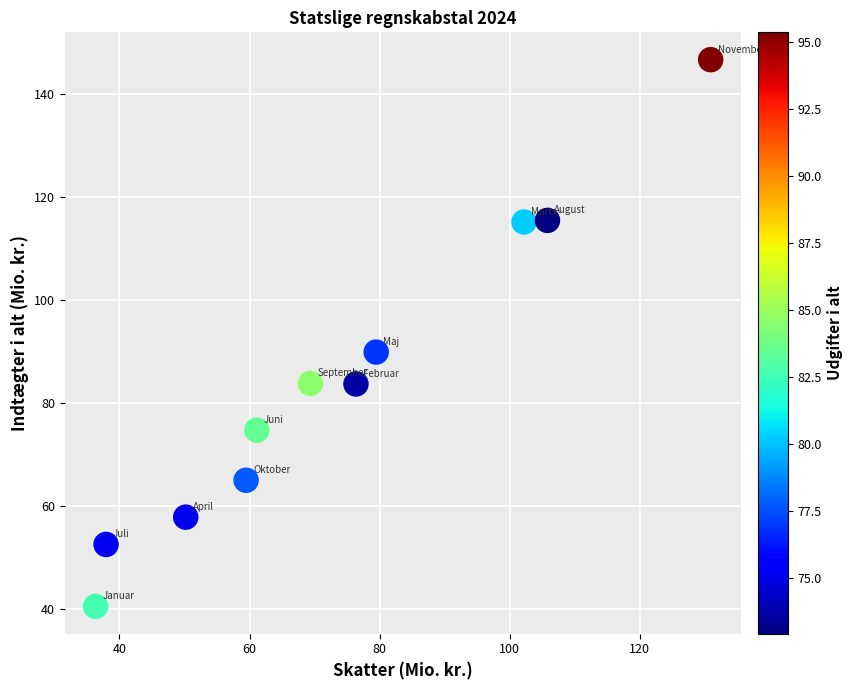

What is the range of Y values (max minus min)?

106.3